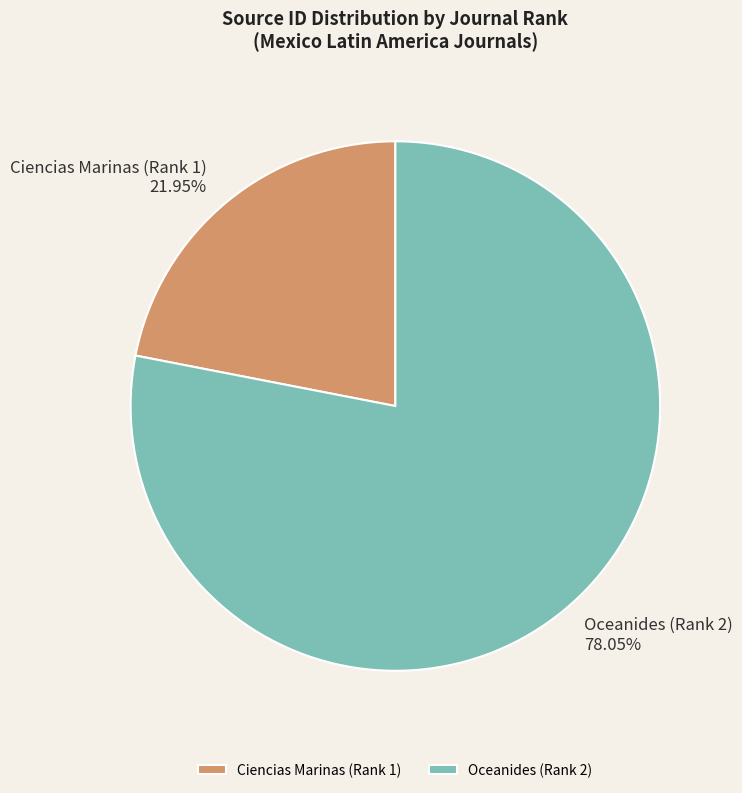

How many slices are in this pie chart?

2